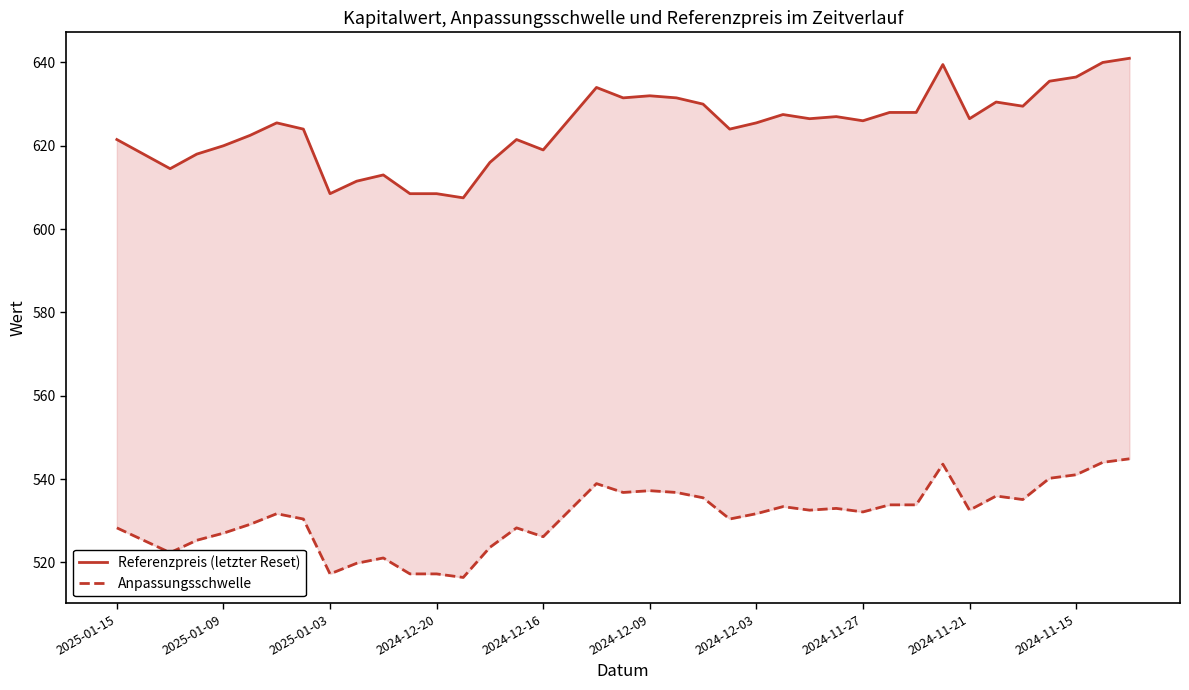

How many series are shown in this chart?

2